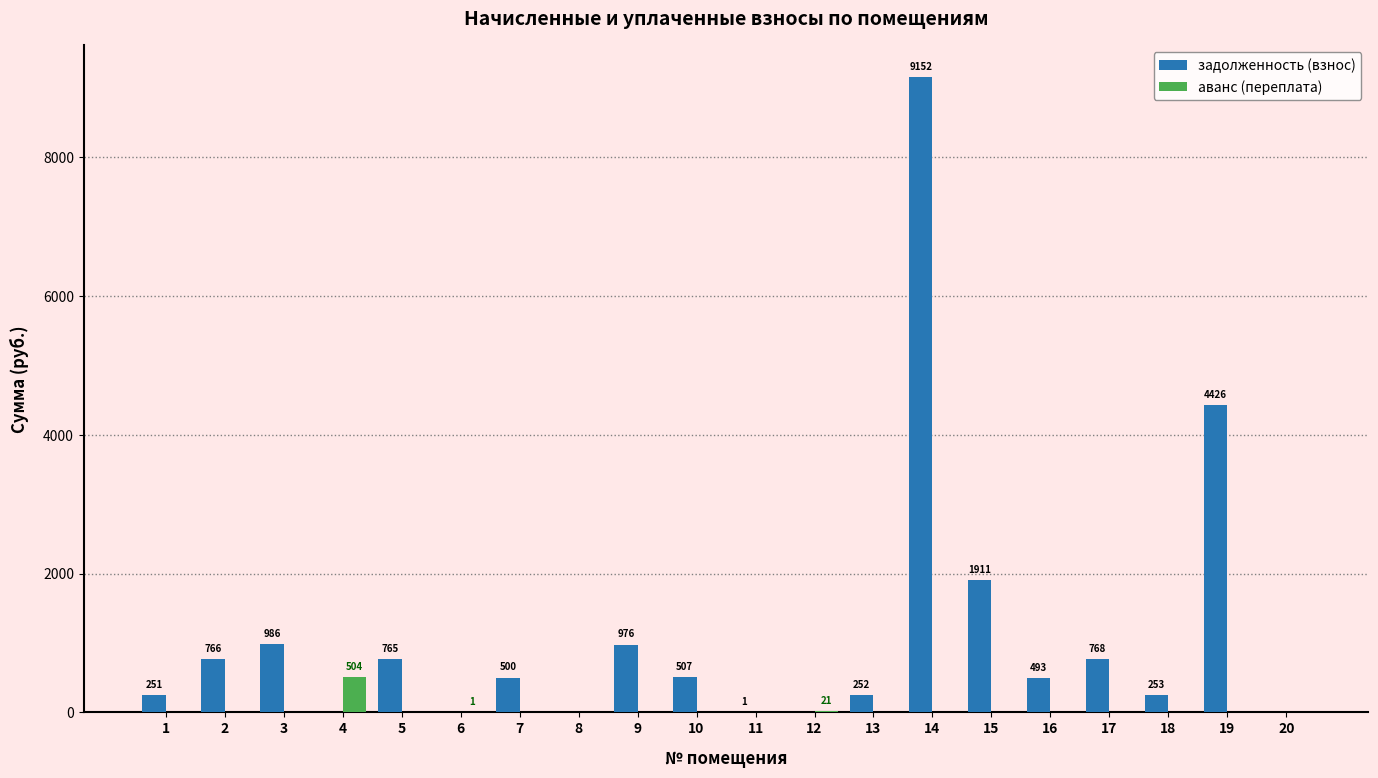

Which series changed the most between 7 and 15?

задолженность (взнос)